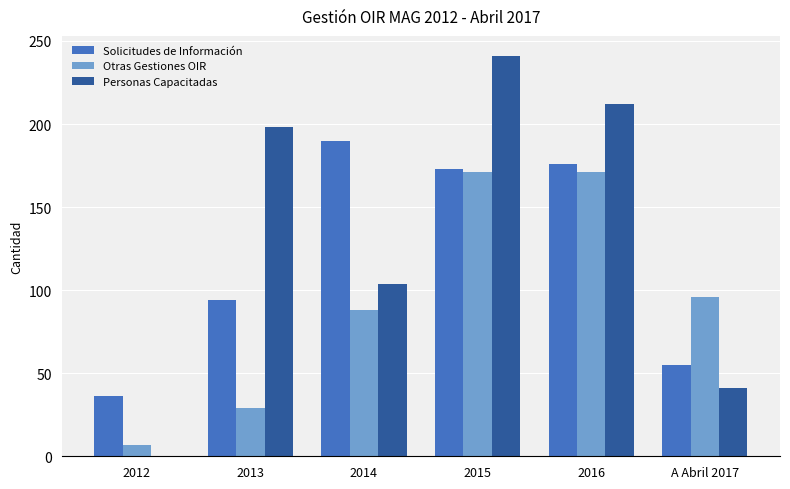

Which series has the largest total across all categories?

Personas Capacitadas